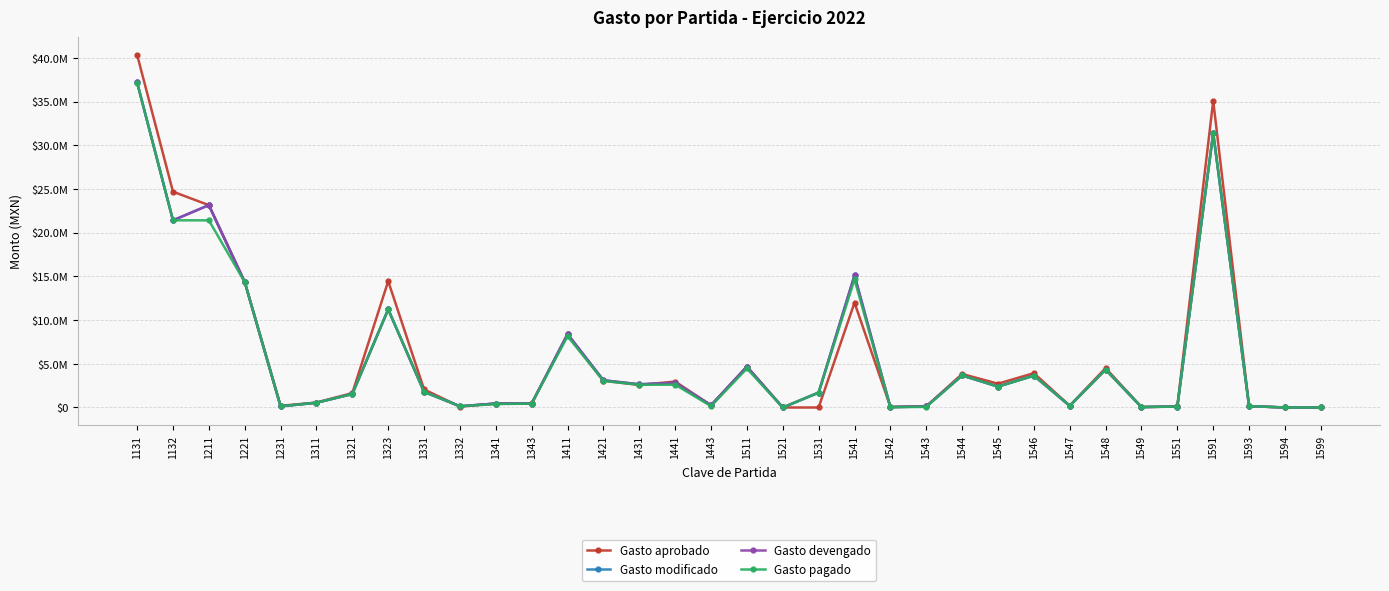

Does the chart have visible grid lines?

Yes